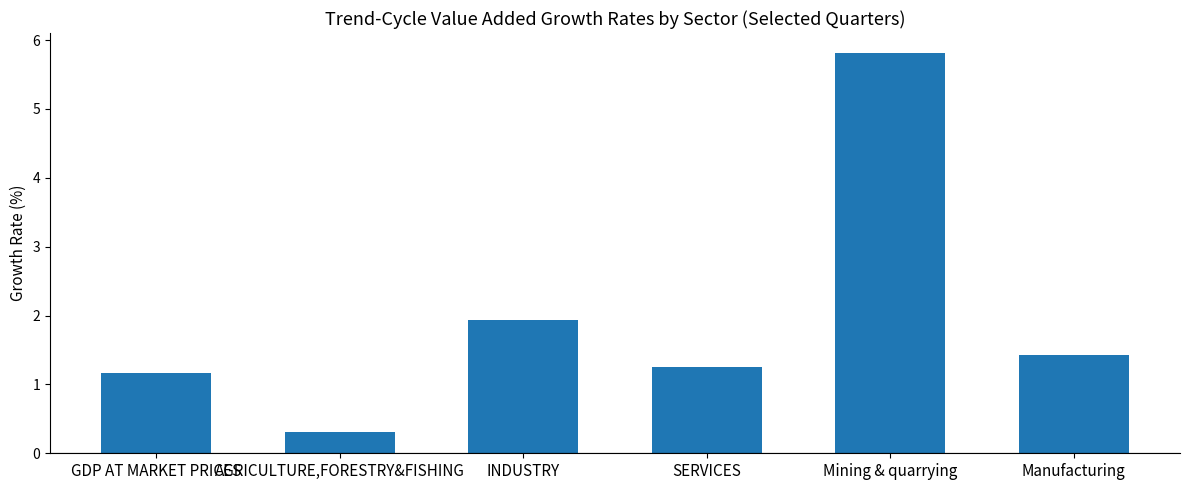

Which has a higher value, Manufacturing or AGRICULTURE,FORESTRY&FISHING?

Manufacturing